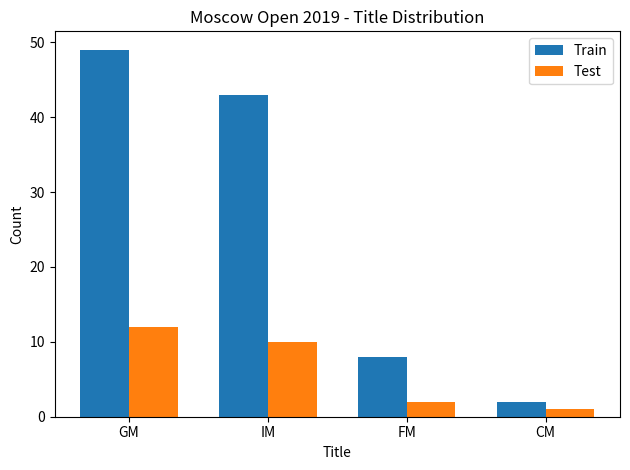

Which category has the lowest value in the Test series?

CM